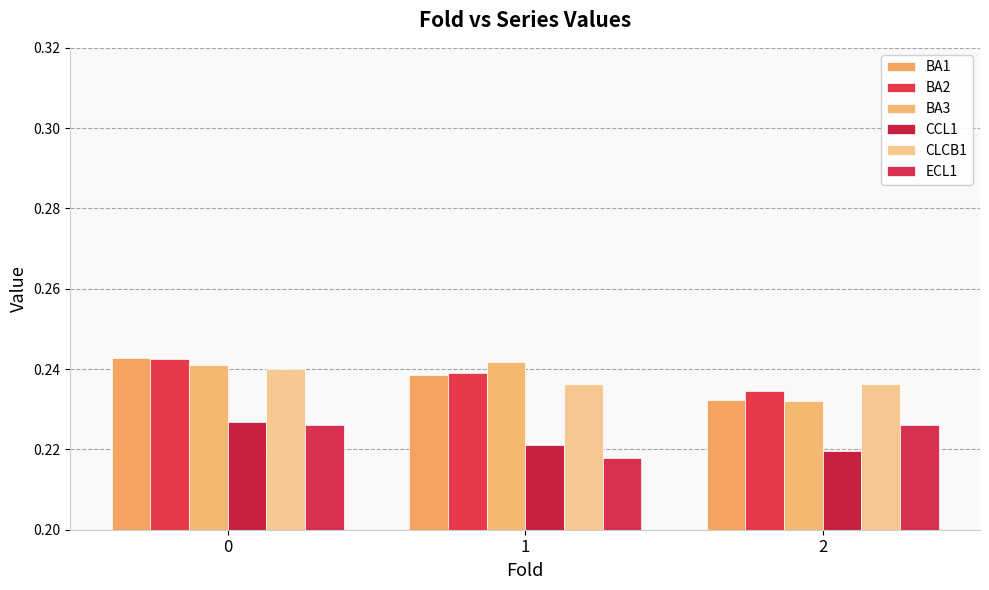

What are all the series names shown in the legend?

BA1, BA2, BA3, CCL1, CLCB1, ECL1